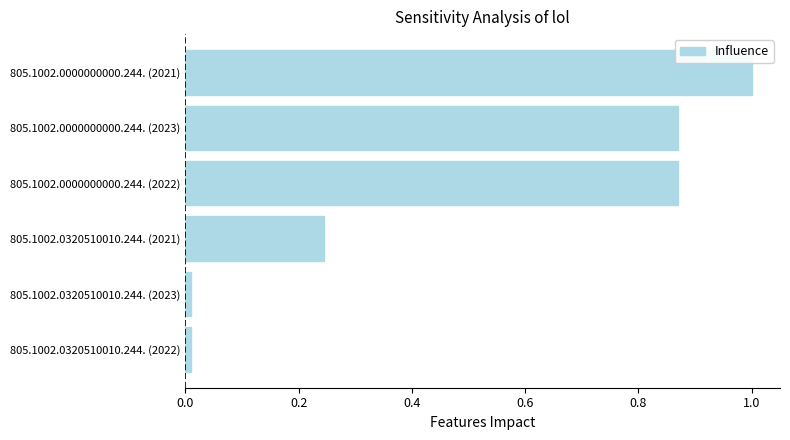

Is it true that the value at 805.1002.0320510010.244. (2023) is 0.0?

True